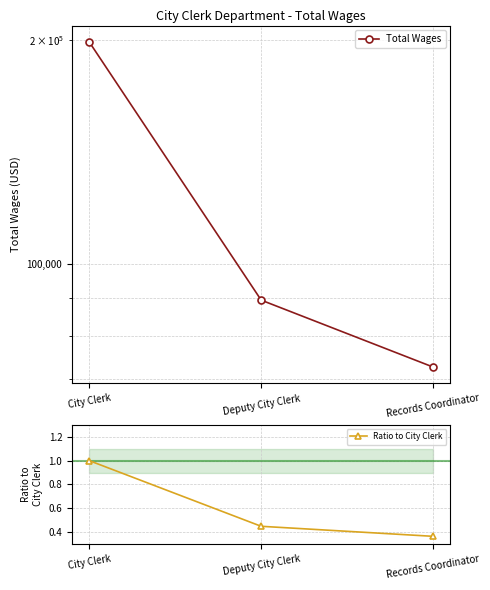

What is the highest value of the Ratio to City Clerk series?

1.0